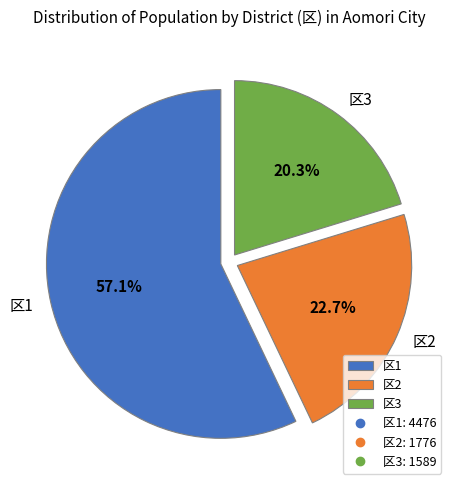

To the nearest percent, what is the difference between the largest and smallest slice percentages?

37%